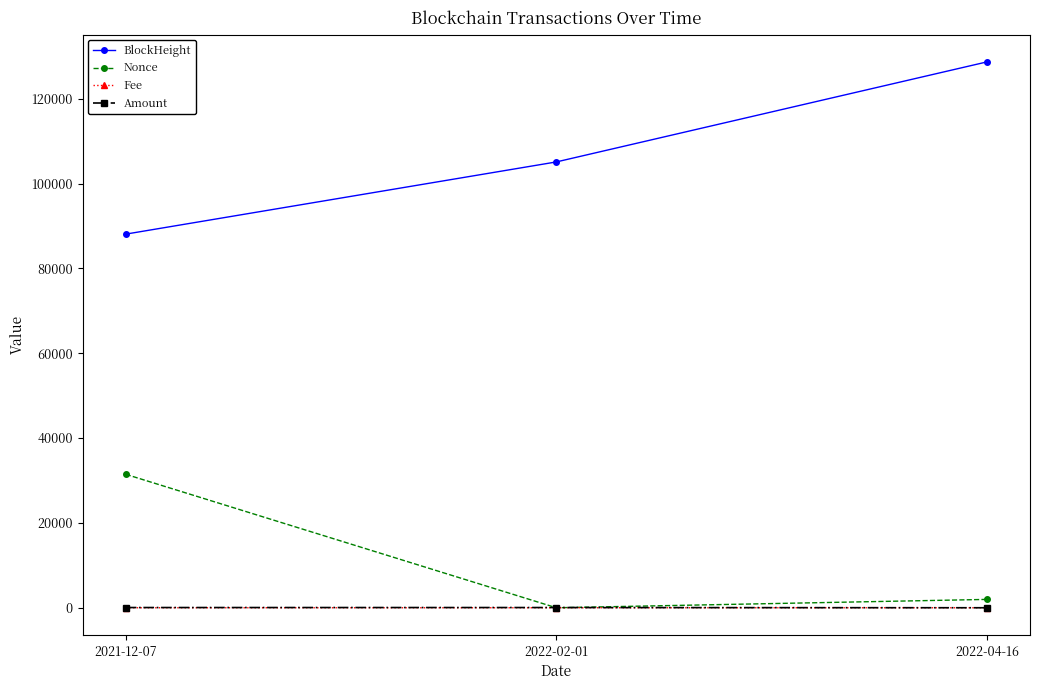

At which label is Nonce closest to 15733?

2022-04-16